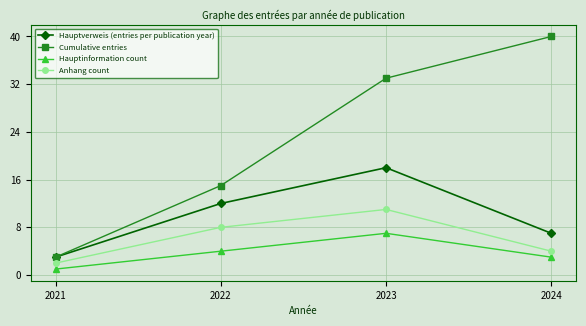

Count the Hauptverweis (entries per publication year) values in the range 7 to 18.

3